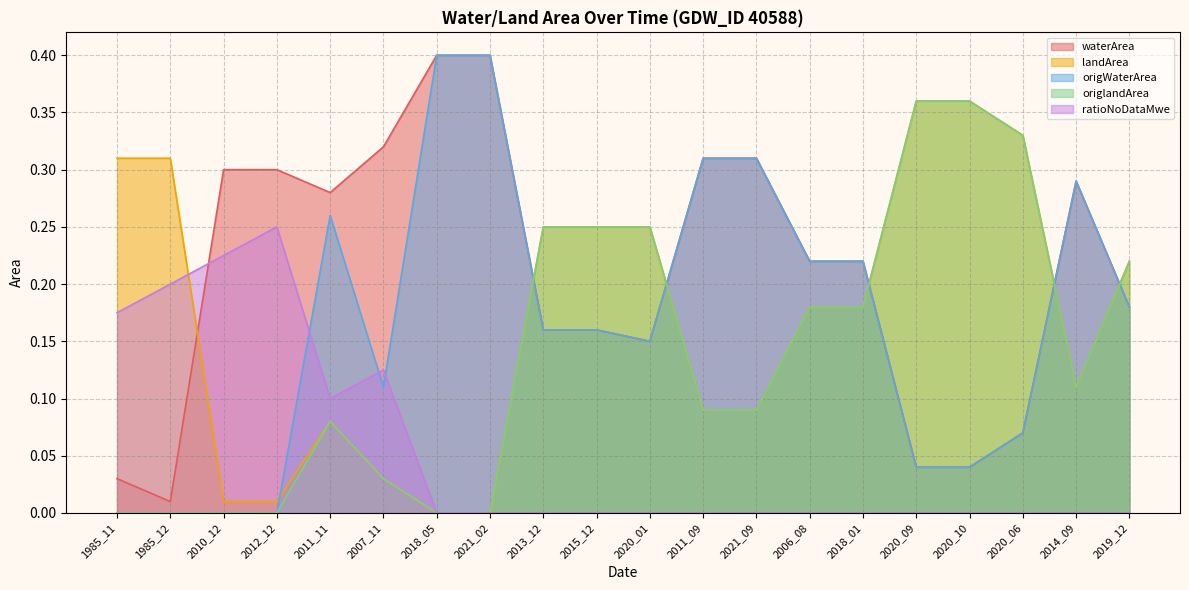

List the labels in order of landArea value, largest first.

2020_09, 2020_10, 2020_06, 1985_11, 1985_12, 2013_12, 2015_12, 2020_01, 2019_12, 2006_08, 2018_01, 2014_09, 2011_09, 2021_09, 2011_11, 2007_11, 2010_12, 2012_12, 2018_05, 2021_02